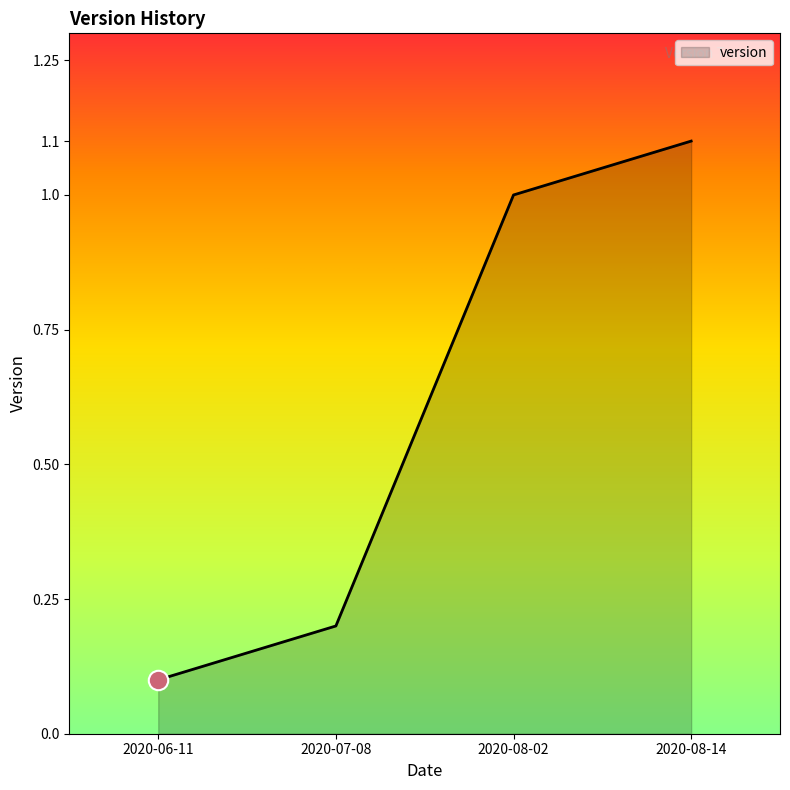

What is the change in value from 2020-07-08 to 2020-08-14?

+0.9